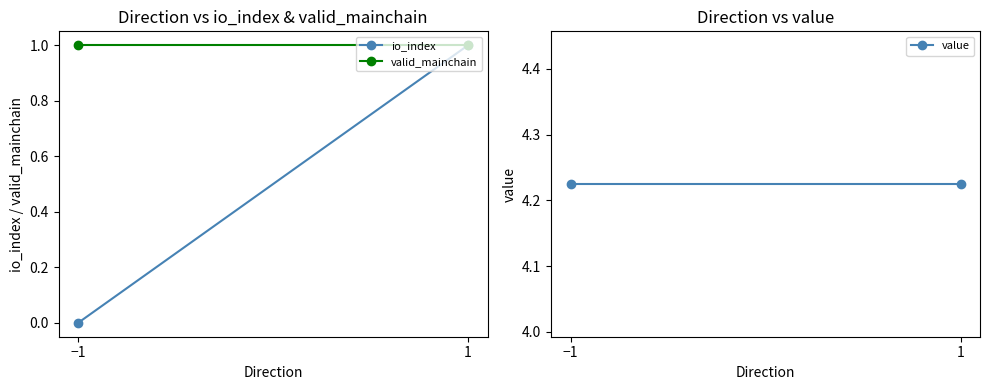

What is the value of the valid_mainchain point at the 2nd from the left?

1.0